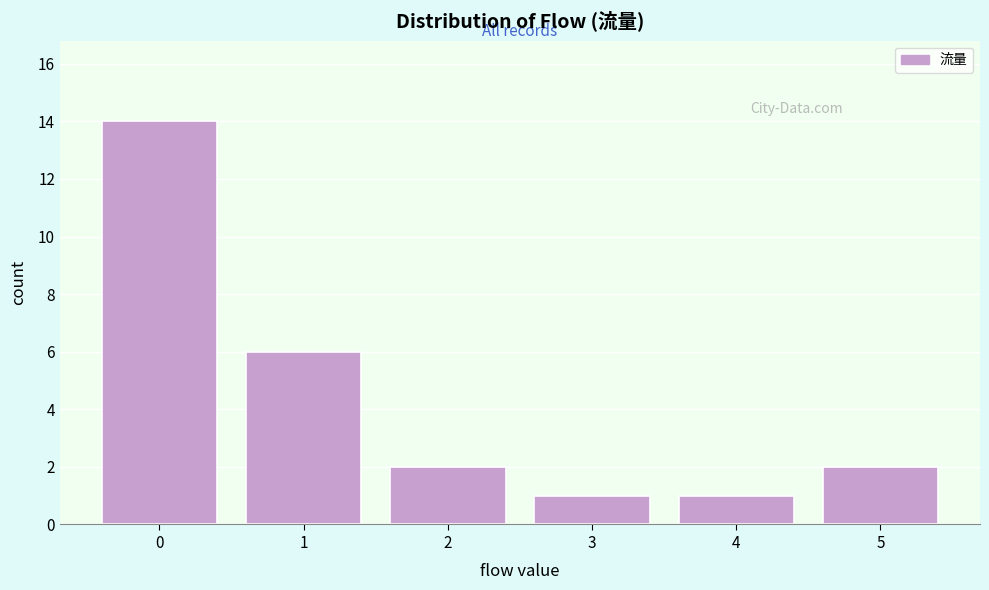

Reading left to right, transcribe all the data shown in this chart.

14	6	2	1	1	2